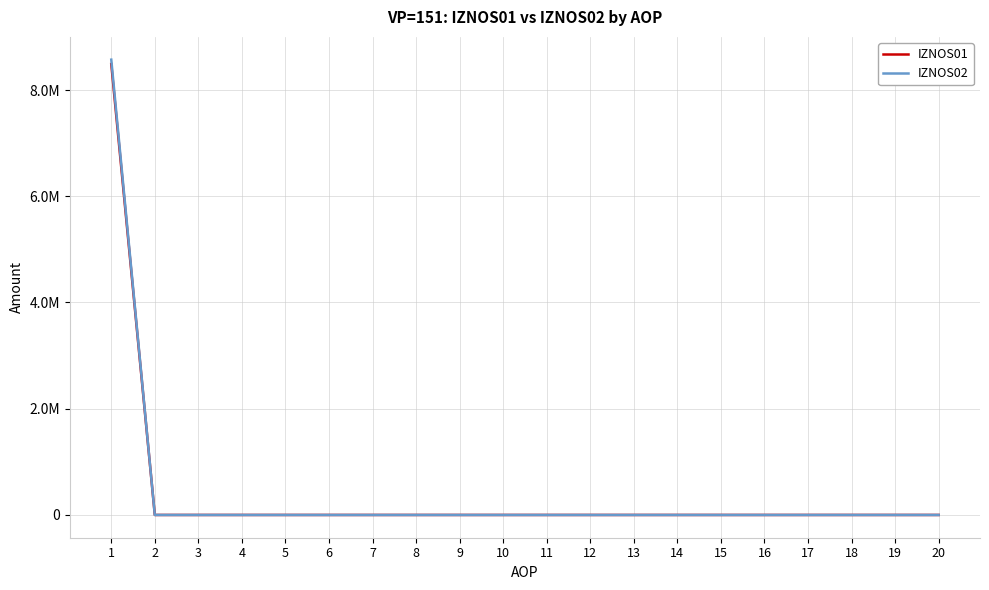

Is it true that IZNOS02 equals 0.0 at 16?

True